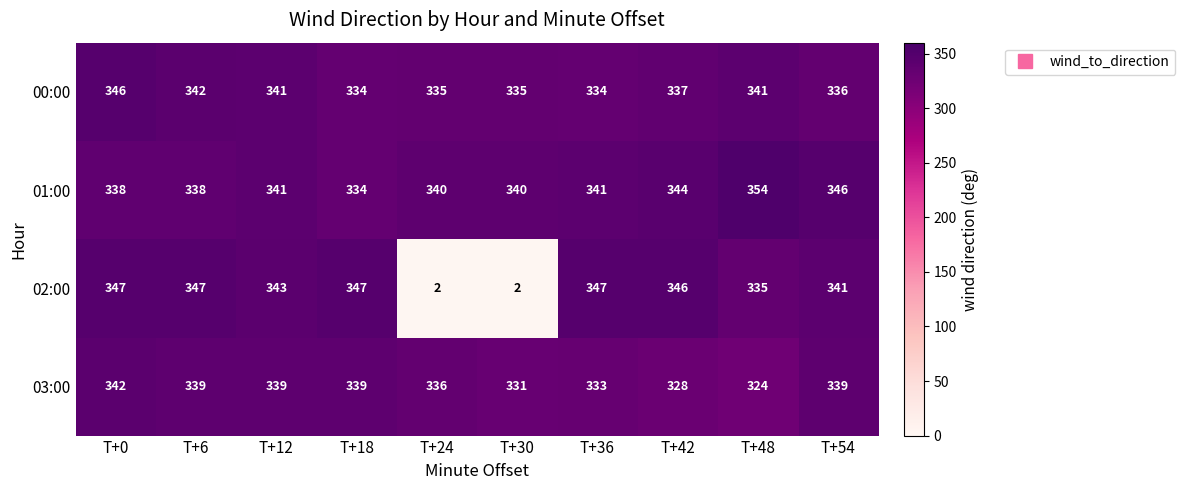

The 01:00 series shows 99 at T+48. True or false?

False